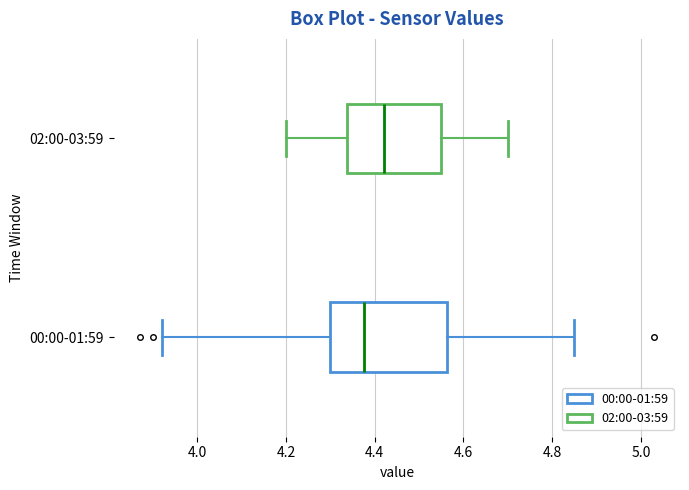

Which box is the widest, from its left edge to its right edge?

00:00-01:59